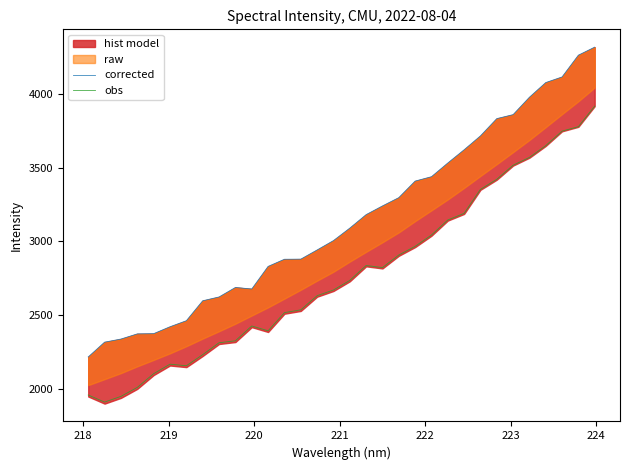

At how many categories does at least one series exceed 2468?

25